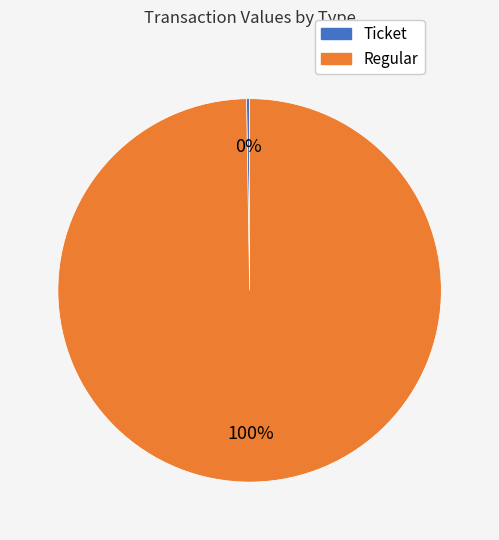

To the nearest percent, what is the average slice percentage?

50%